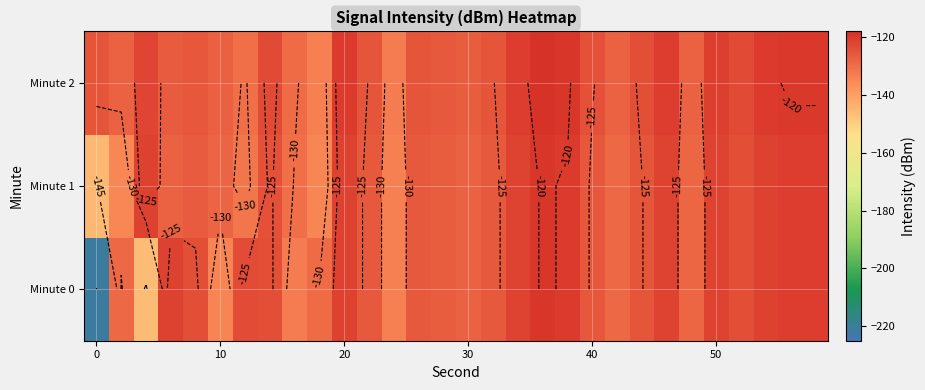

Rank the series by their average value, from lowest to highest.

Minute 0, Minute 1, Minute 2